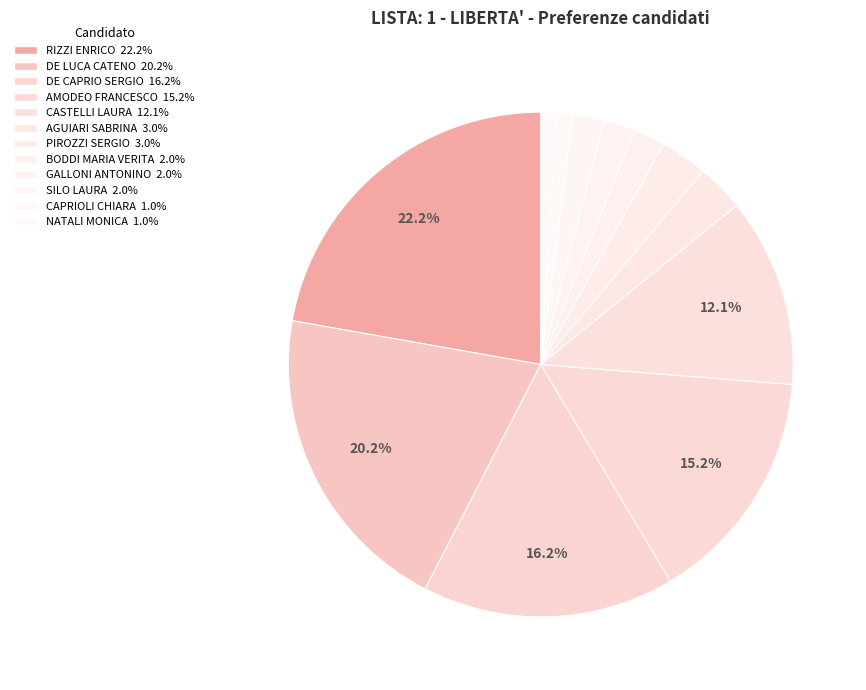

Approximately how many times larger is the value at AMODEO FRANCESCO compared to DE CAPRIO SERGIO?

0.9